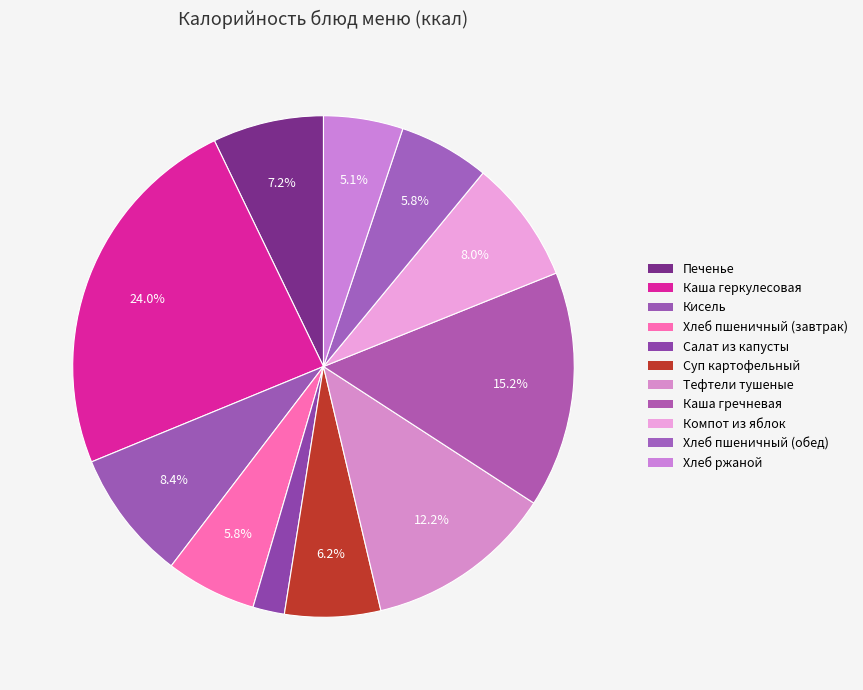

Does Каша гречневая represent more than half of the total?

No